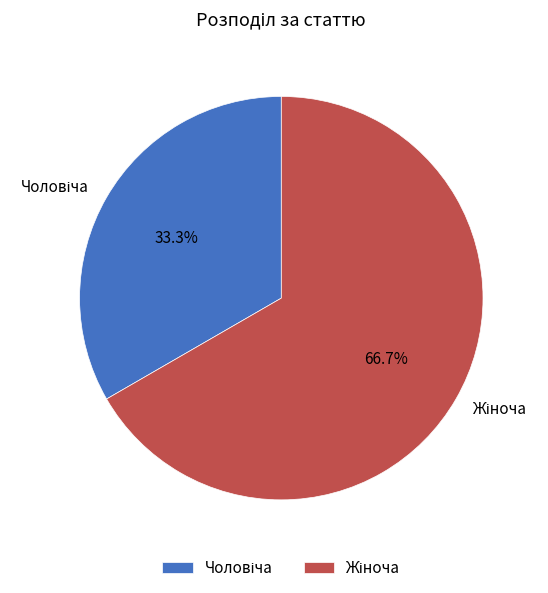

Is there any slice that represents more than half of the pie?

Yes